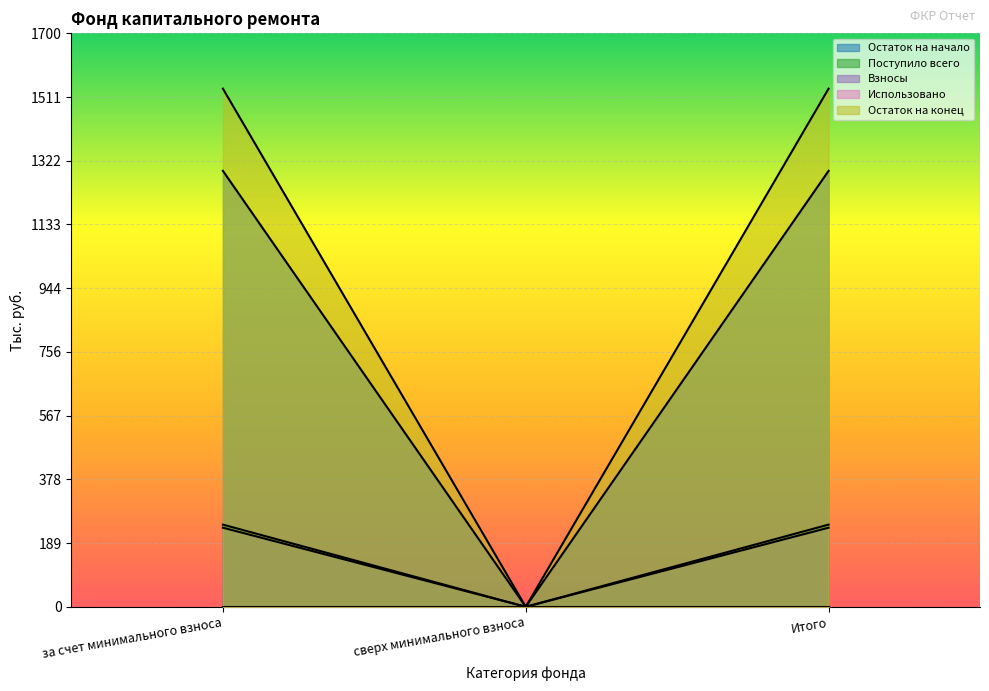

What is the greatest value displayed?

1536.0